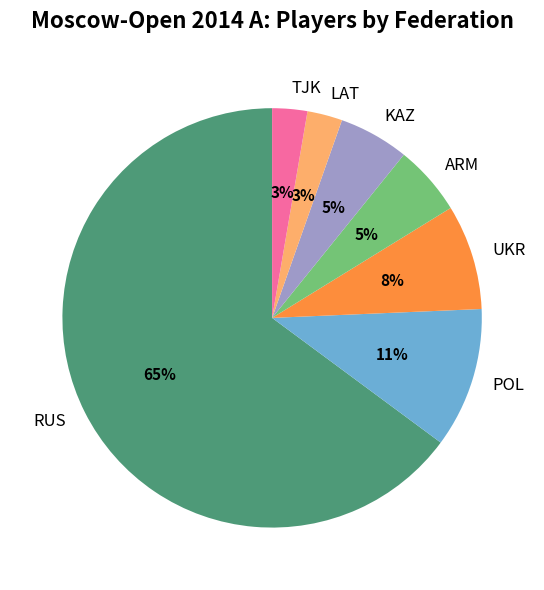

Is there a majority slice in this chart?

Yes